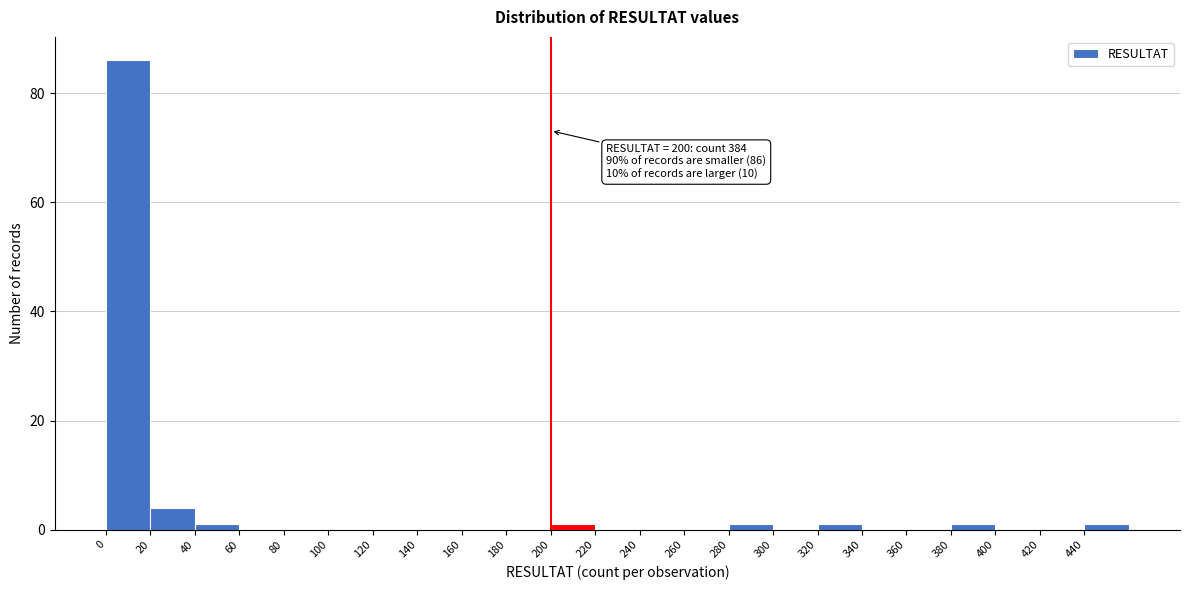

Which range on the x-axis has the tallest bar?

0 to 20